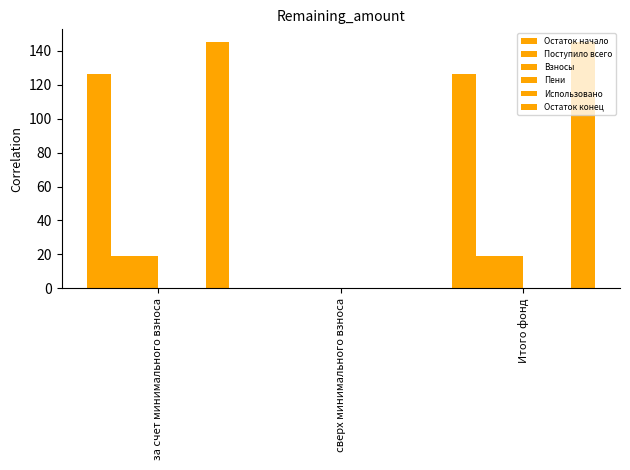

How many values in Поступило всего are above zero?

2